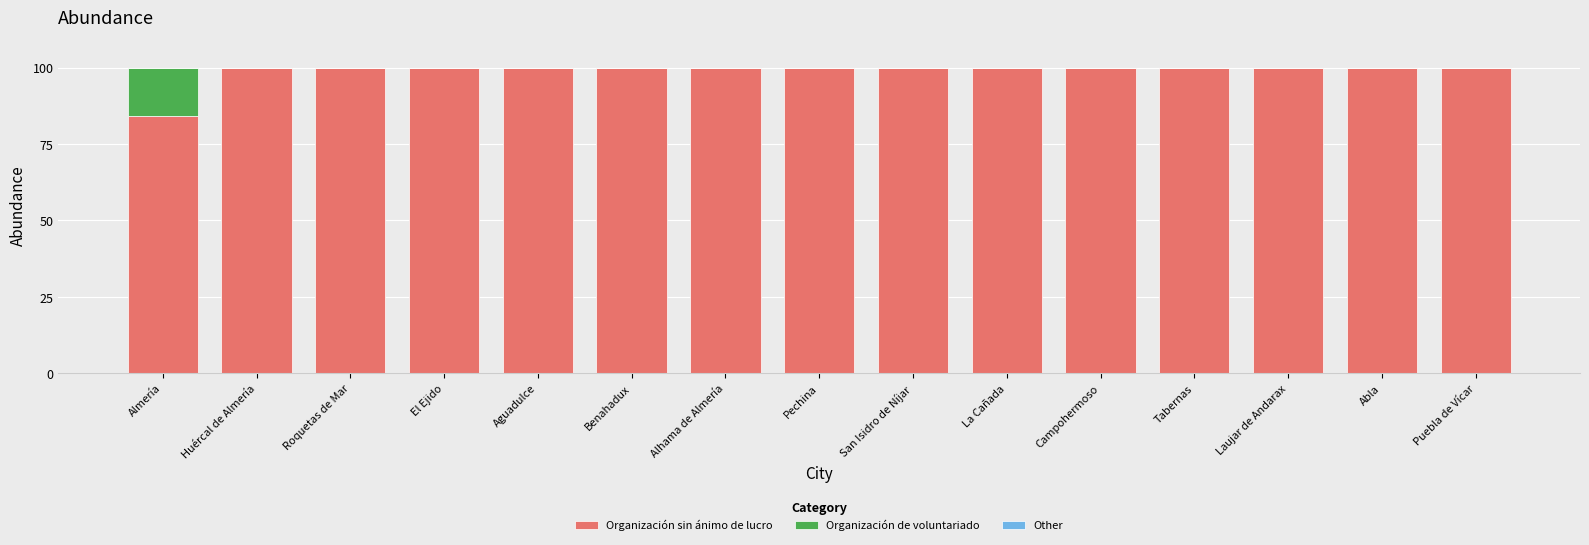

The value of Organización sin ánimo de lucro at El Ejido is 100.0. True or false?

True